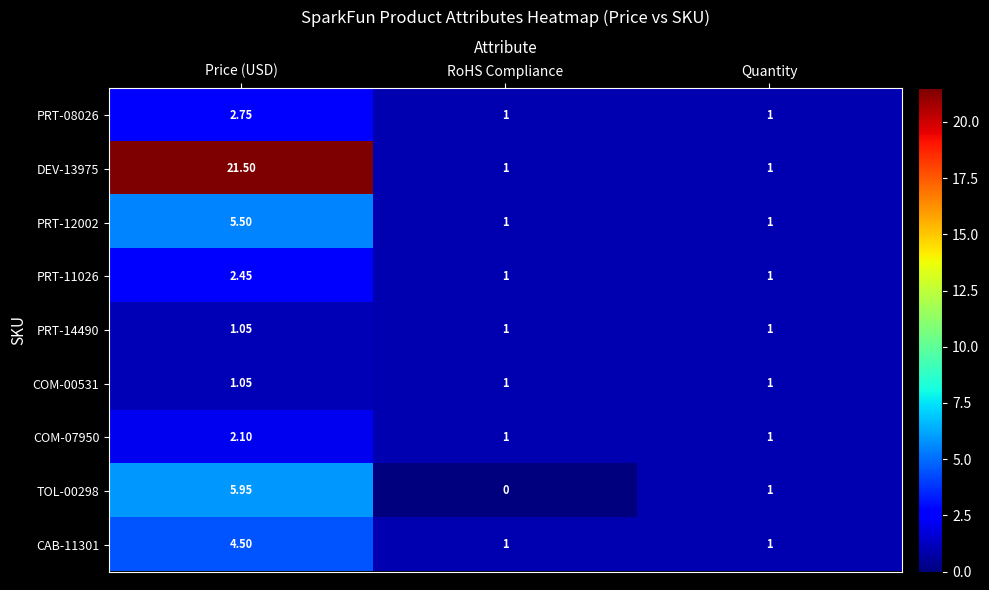

Which label corresponds to the largest value in the chart?

Price (USD)